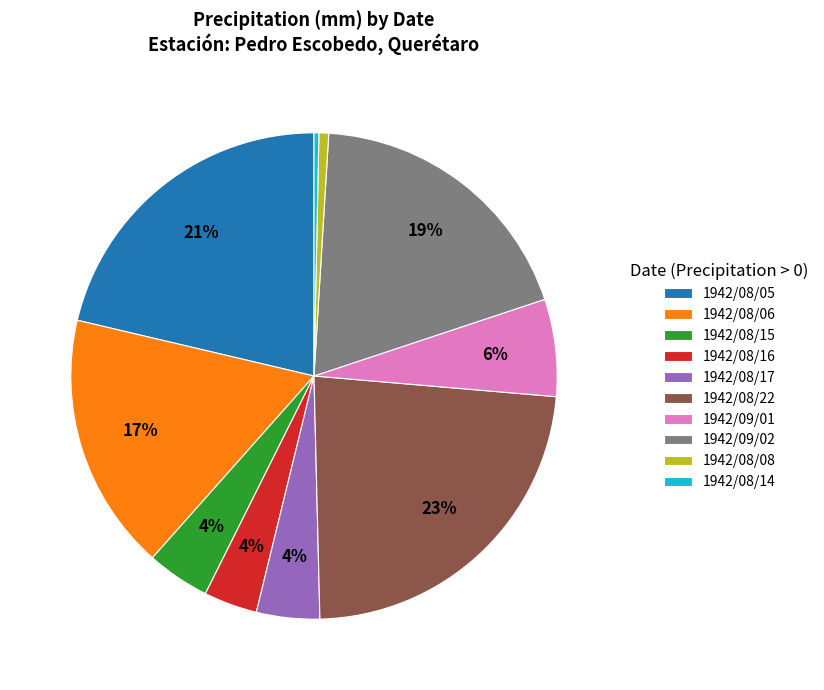

True or false: 1942/08/22 accounts for 10% of the total.

False